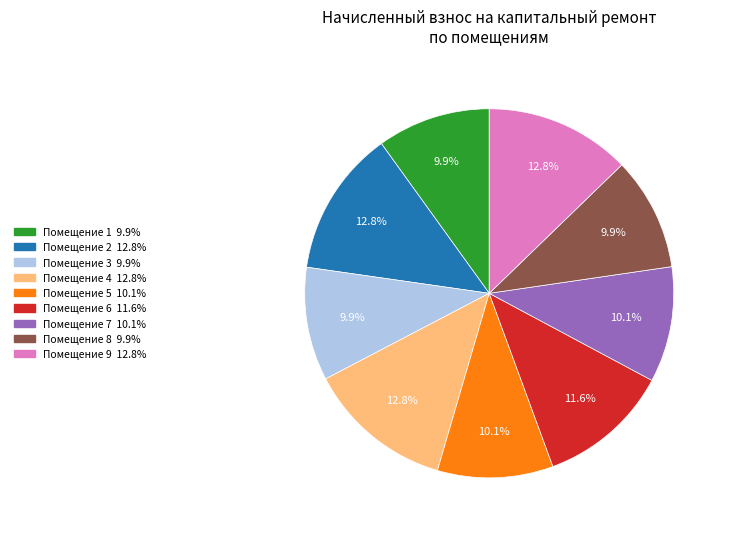

Does any single category account for the majority?

No